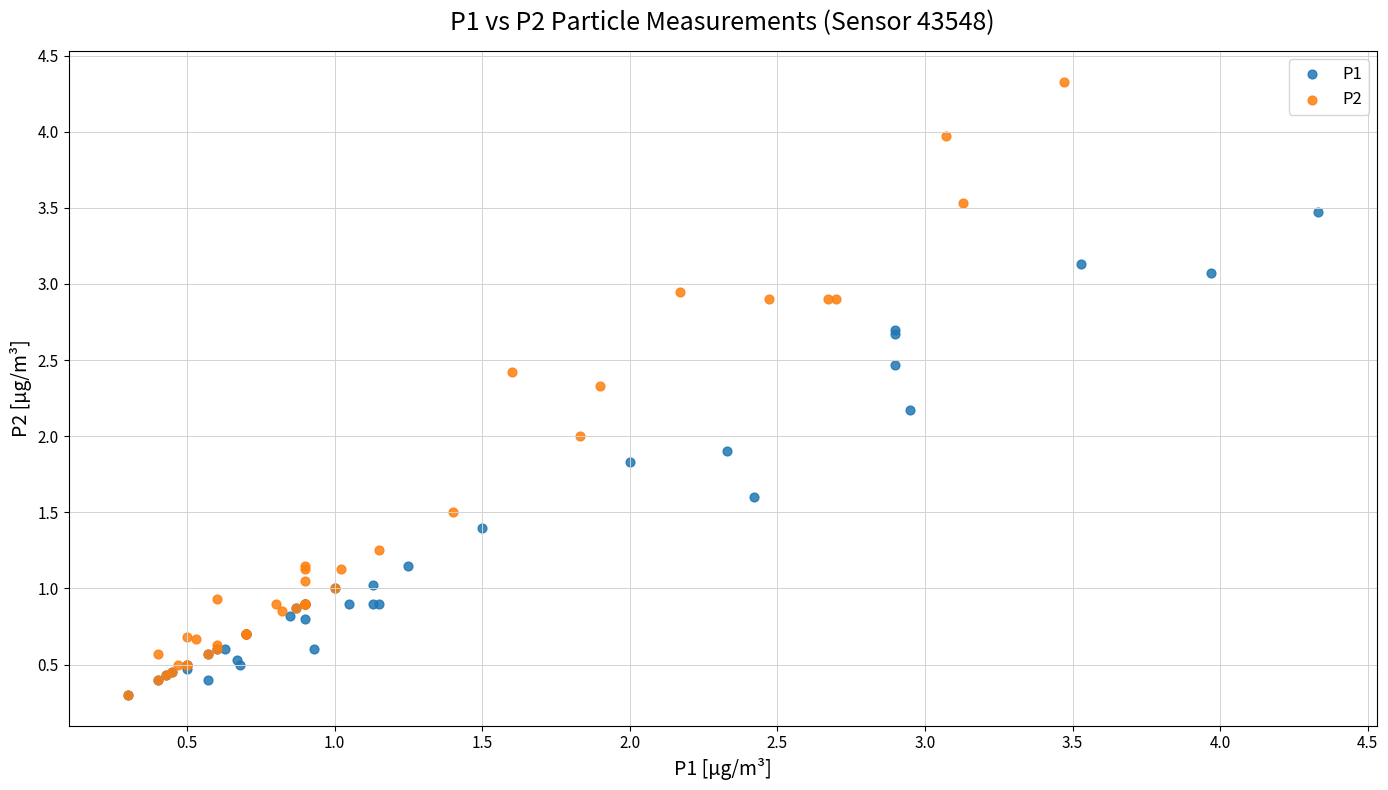

Which series reaches the maximum Y coordinate?

P2